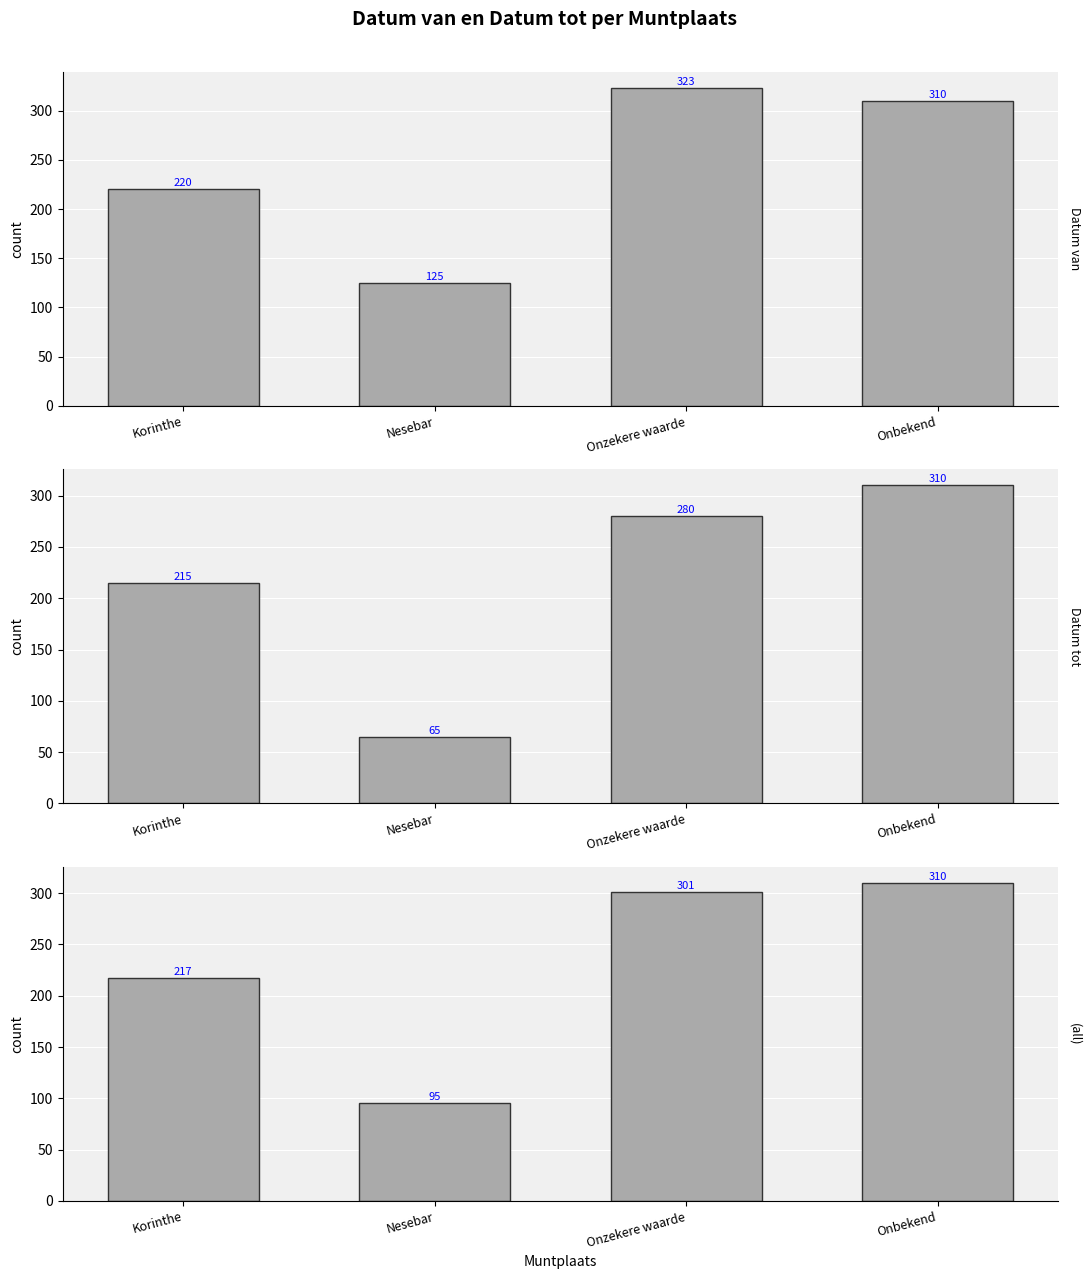

What is the difference between the maximum and second lowest values in the Datum van series?

103.0